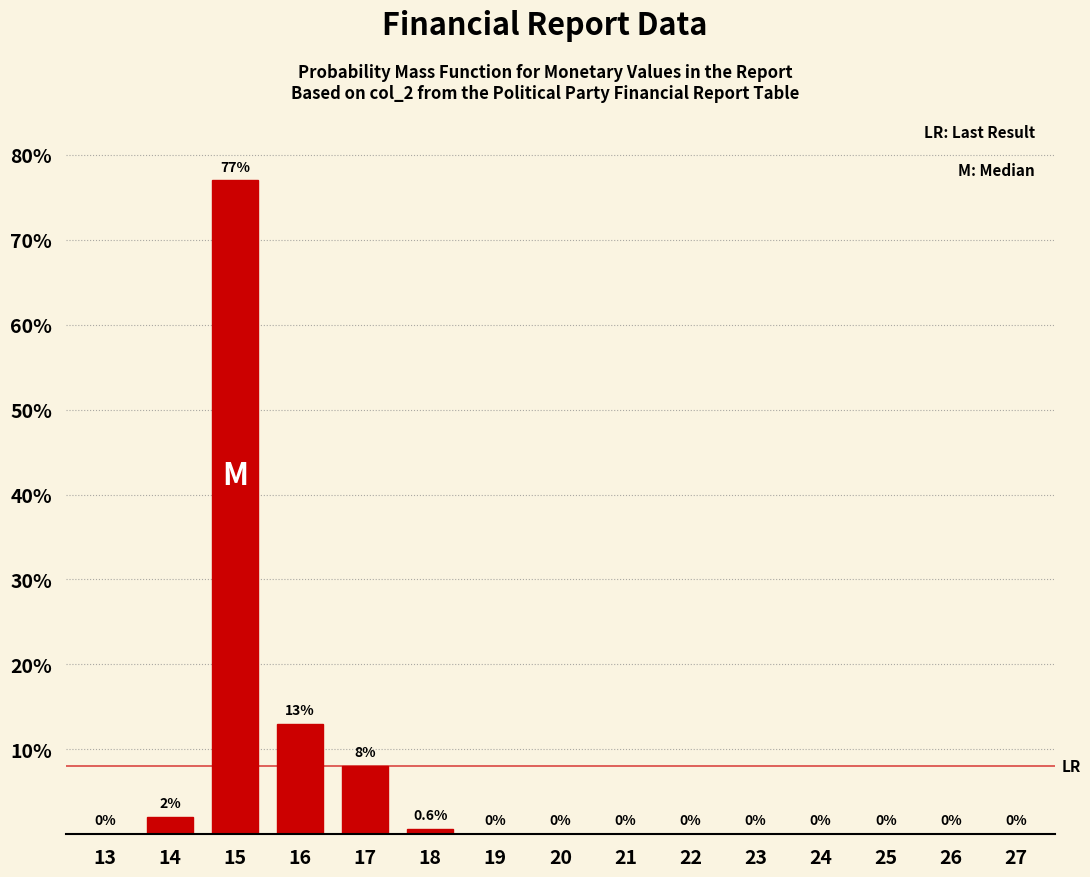

Reading right to left, transcribe all the data shown in this chart.

27=0.0	26=0.0	25=0.0	24=0.0	23=0.0	22=0.0	21=0.0	20=0.0	19=0.0	18=0.6	17=8.0	16=13.0	15=77.0	14=2.0	13=0.0